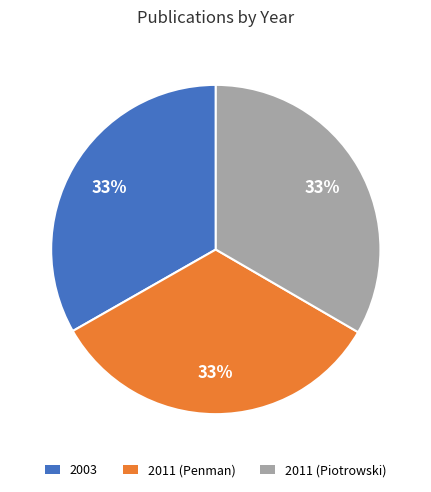

Count the number of slices in the pie.

3